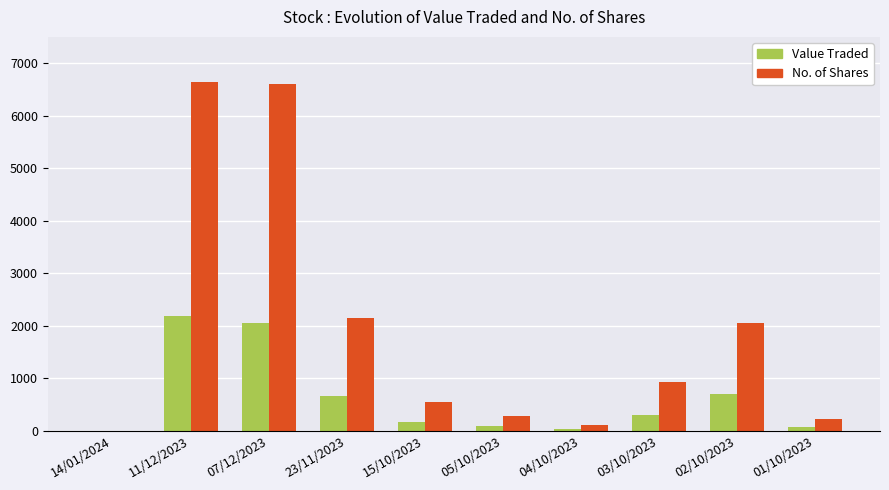

What is the difference between the No. of Shares values at 14/01/2024 and 04/10/2023?

117